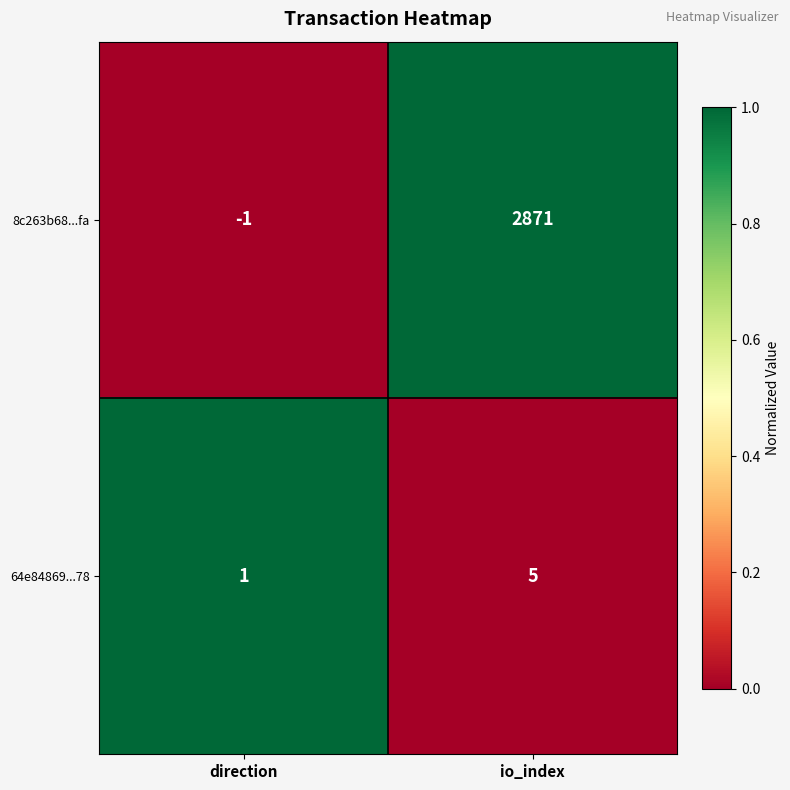

At which category is the sum across all series the highest?

io_index